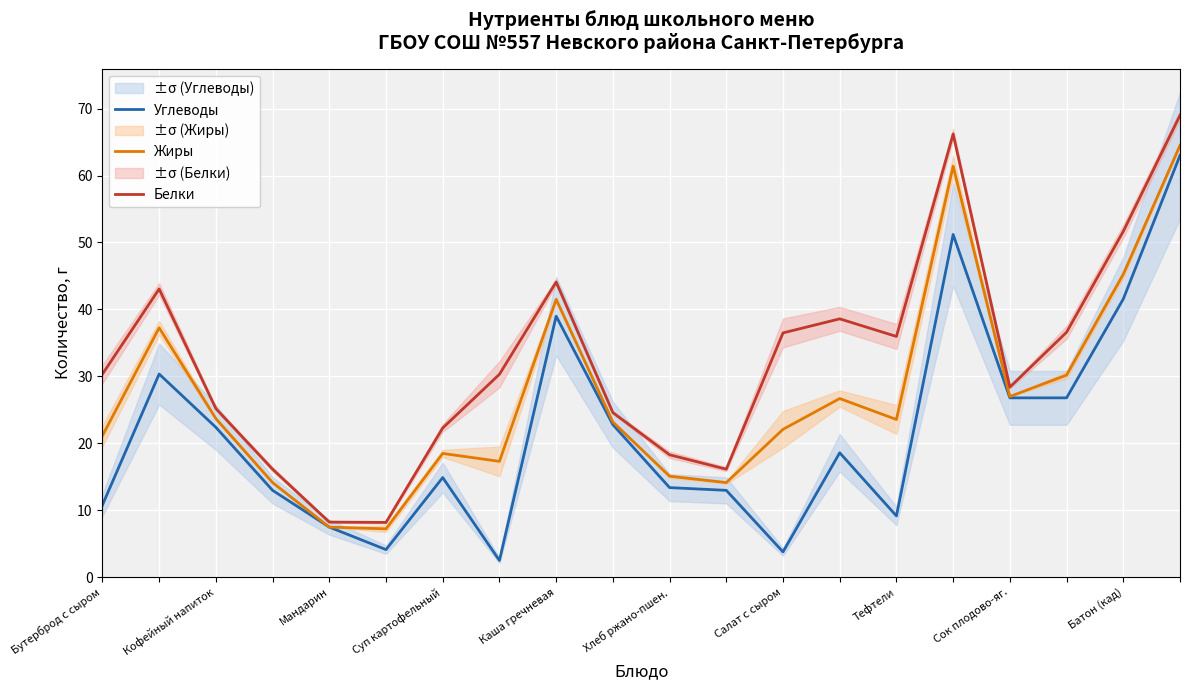

Read the Белки value at Хлеб ржано-пшен..

18.3